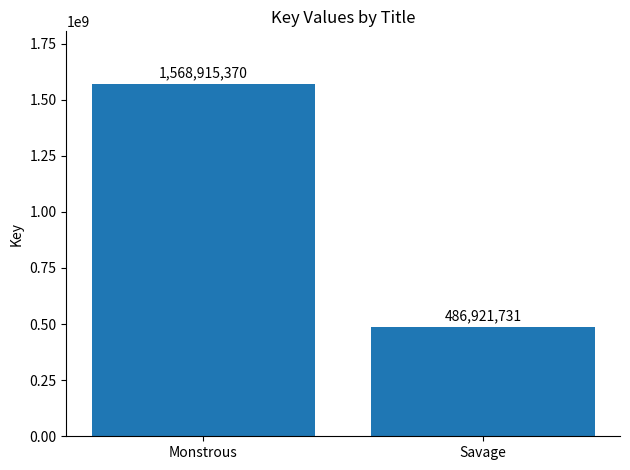

What is the smallest value displayed?

486921731